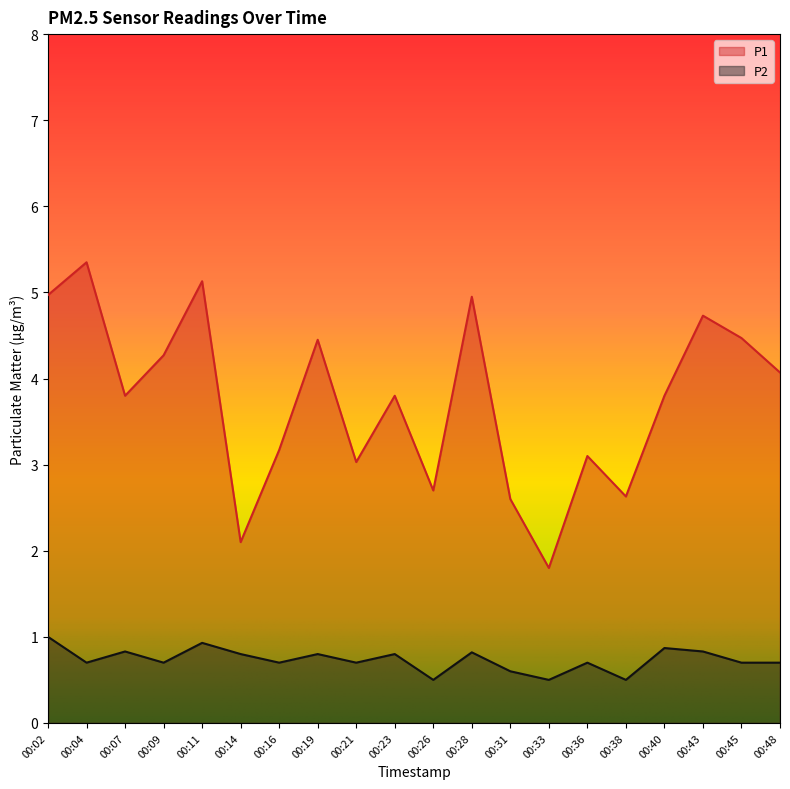

Reading right to left, list all the values displayed in this chart.

P1: 4.1	4.5	4.7	3.8	2.6	3.1	1.8	2.6	5.0	2.7	3.8	3.0	4.5	3.2	2.1	5.1	4.3	3.8	5.3	5.0
P2: 0.7	0.7	0.8	0.9	0.5	0.7	0.5	0.6	0.8	0.5	0.8	0.7	0.8	0.7	0.8	0.9	0.7	0.8	0.7	1.0